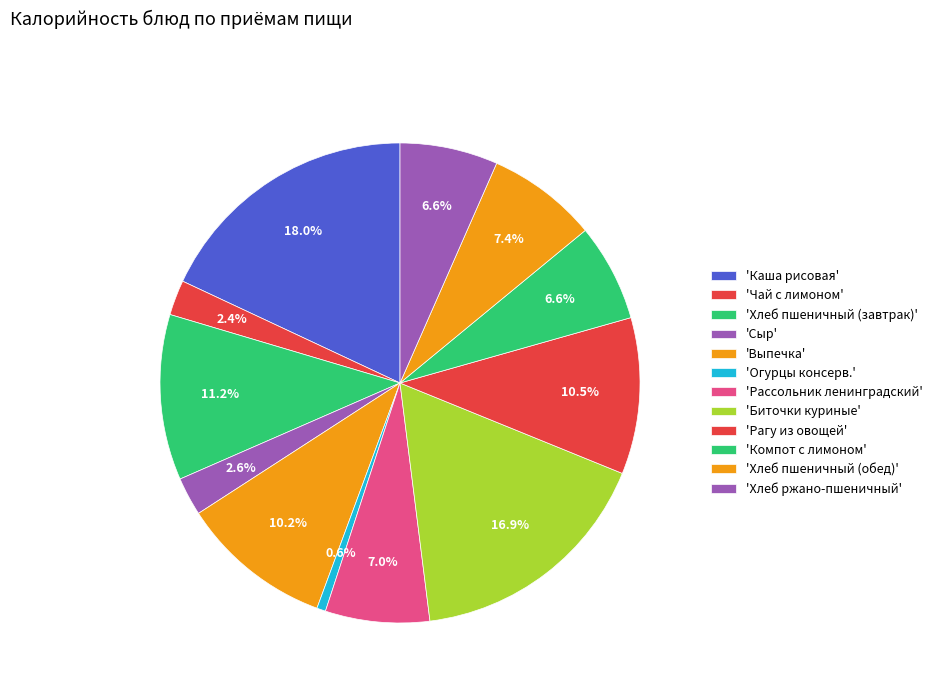

Rank the categories by value from lowest to highest.

Огурцы консерв., Чай с лимоном, Сыр, Компот с лимоном, Хлеб ржано-пшеничный, Рассольник ленинградский, Хлеб пшеничный (обед), Выпечка, Рагу из овощей, Хлеб пшеничный (завтрак), Биточки куриные, Каша рисовая